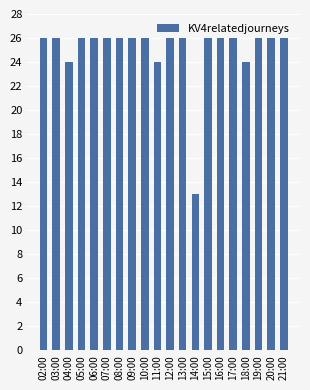

What is the average value?

25